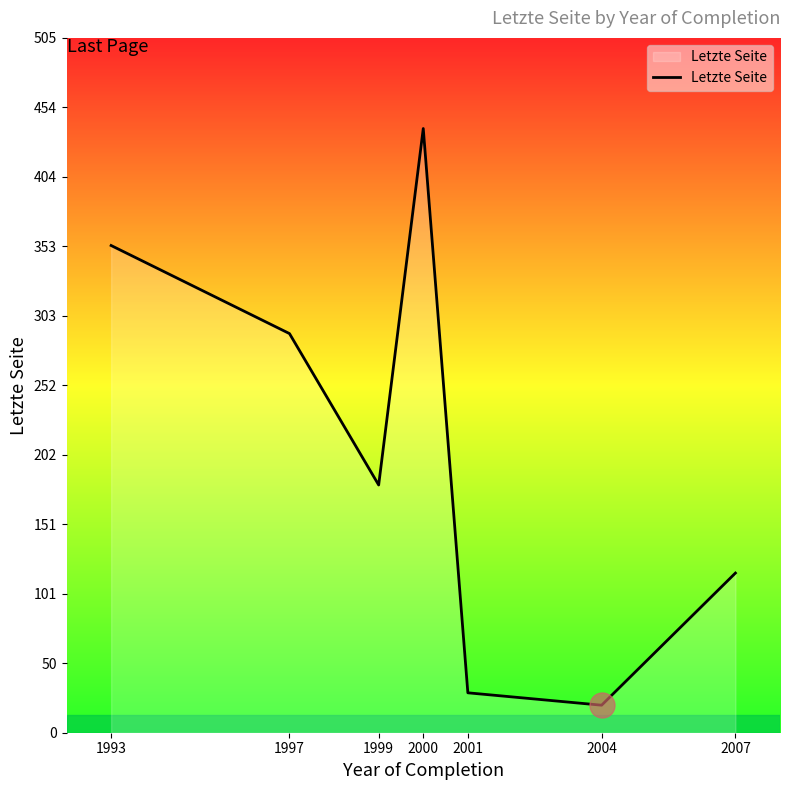

Approximately how many times larger is the value at 1997 compared to 2001?

10.0